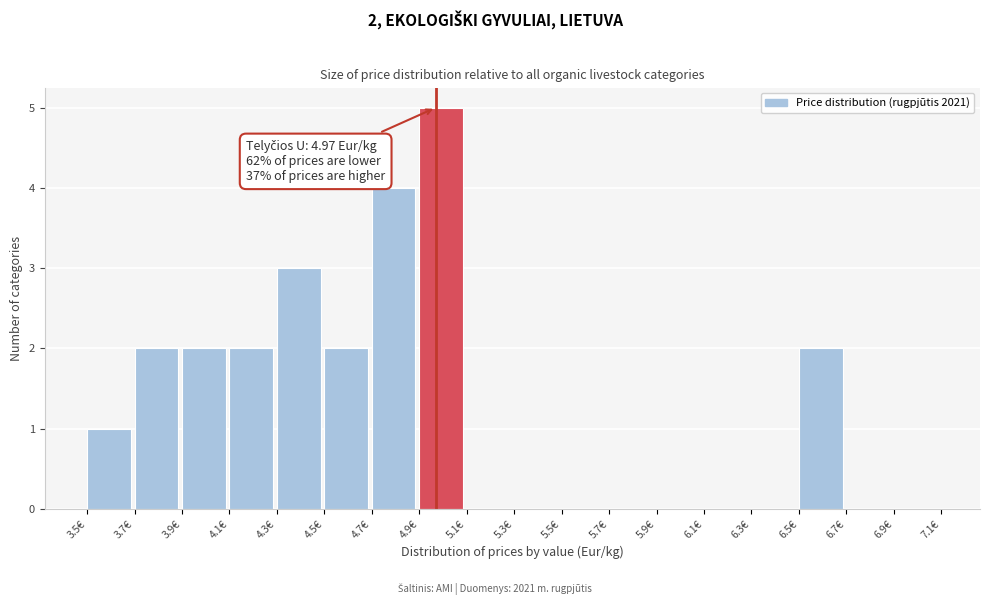

Which range on the x-axis has the tallest bar?

4.9 to 5.1